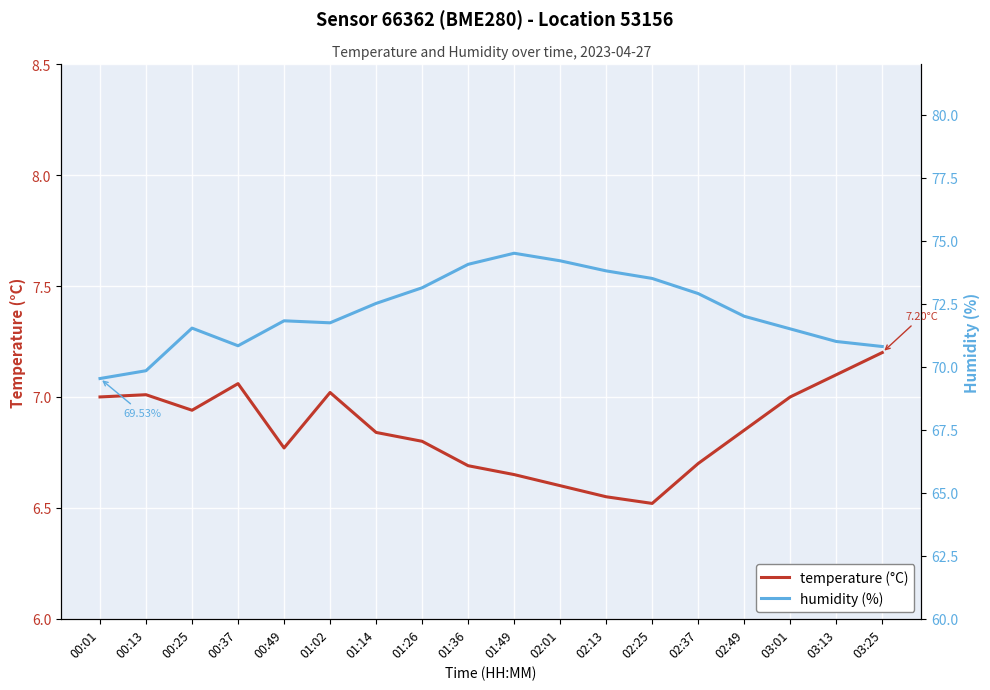

What is the value of the humidity point at the 13th from the left?

73.5